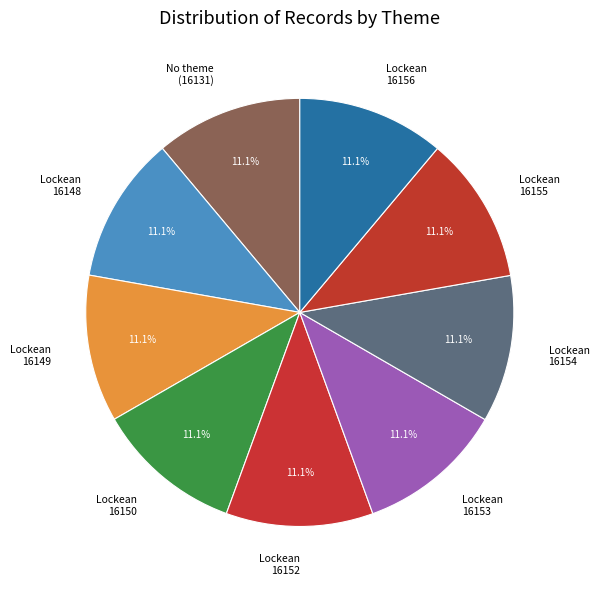

Do Lockean 16153 and Lockean 16148 together represent more than half of the pie?

No